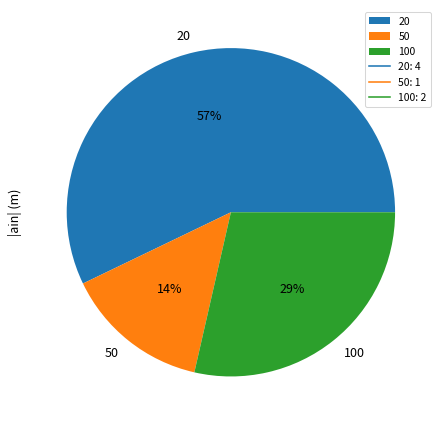

How many segments does this pie chart have?

3